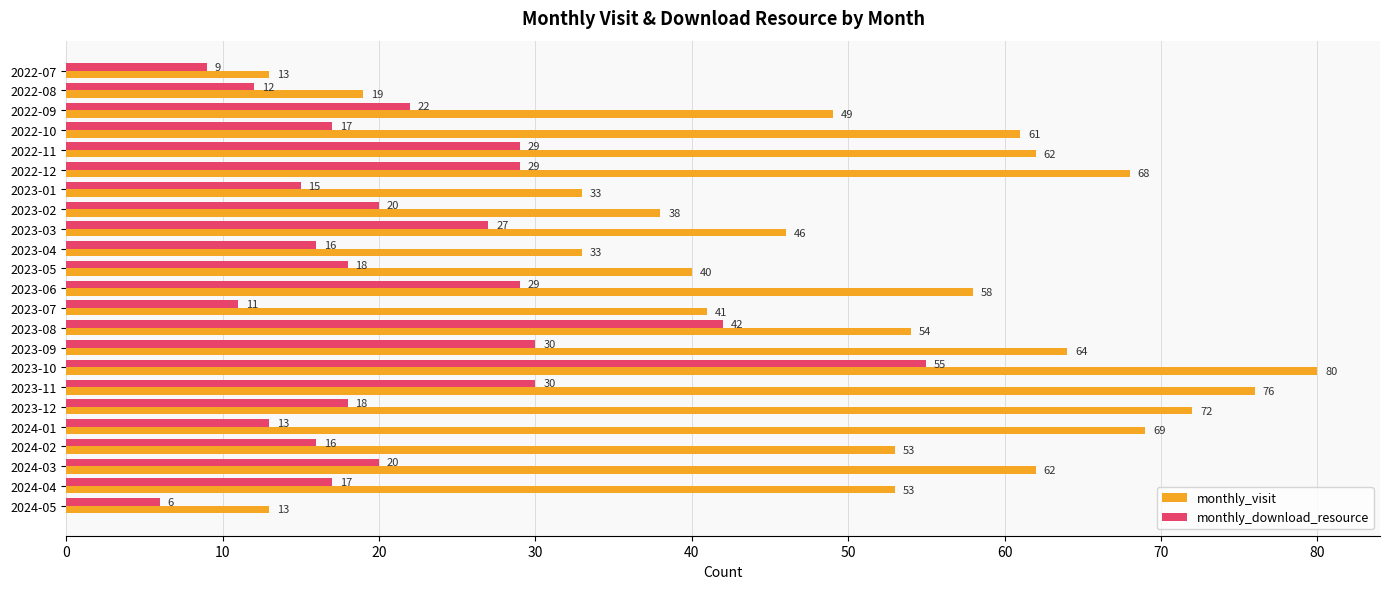

List the series in order of their overall mean, lowest first.

monthly_download_resource, monthly_visit